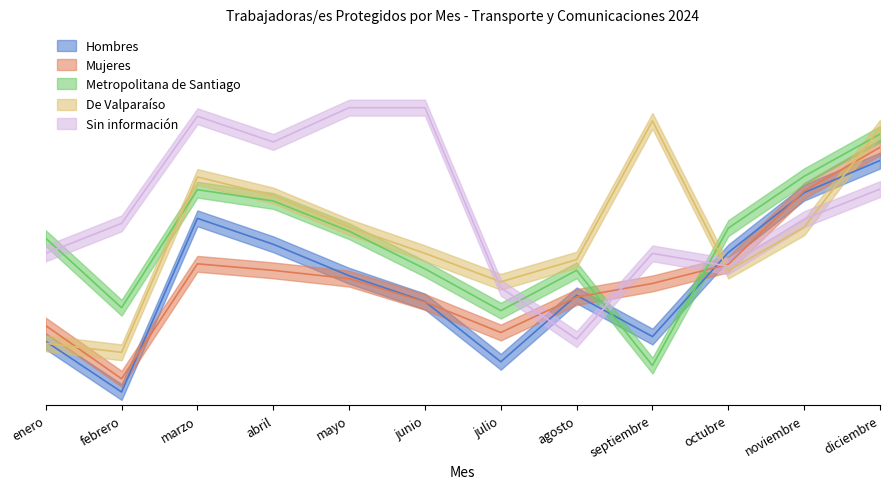

True or false: Mujeres has a value of 9.8 at septiembre.

False